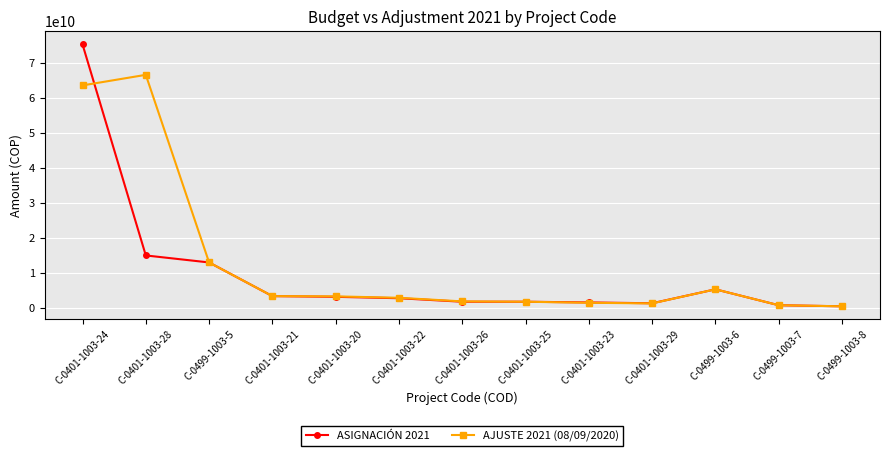

What is the label of the 2nd point from the right?

C-0499-1003-7